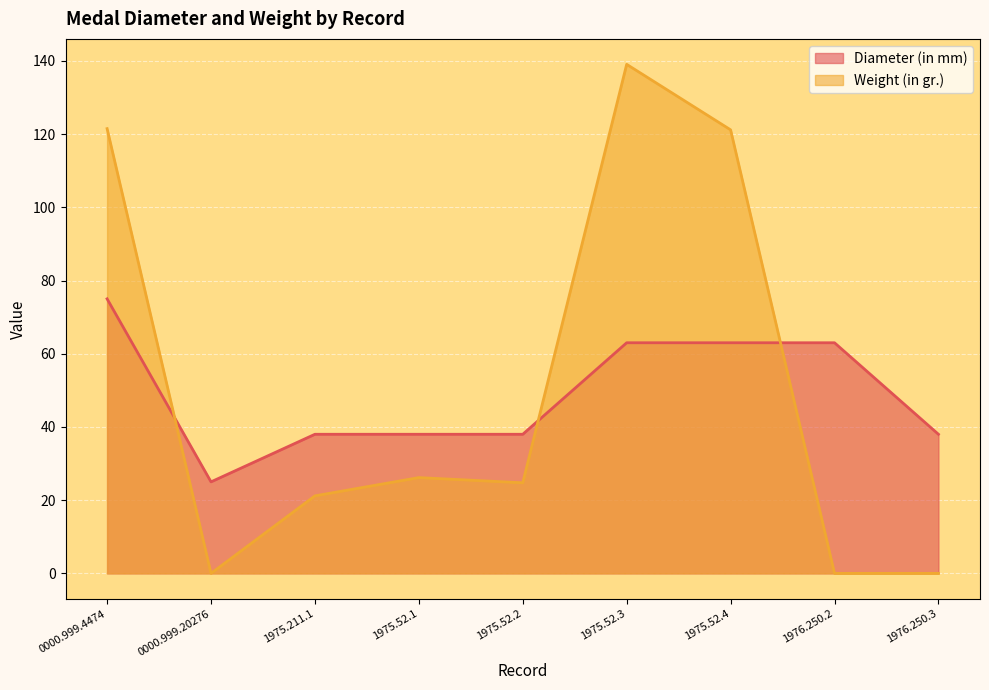

True or false: Weight (in gr.) has more than 0 points higher than both neighbors.

True